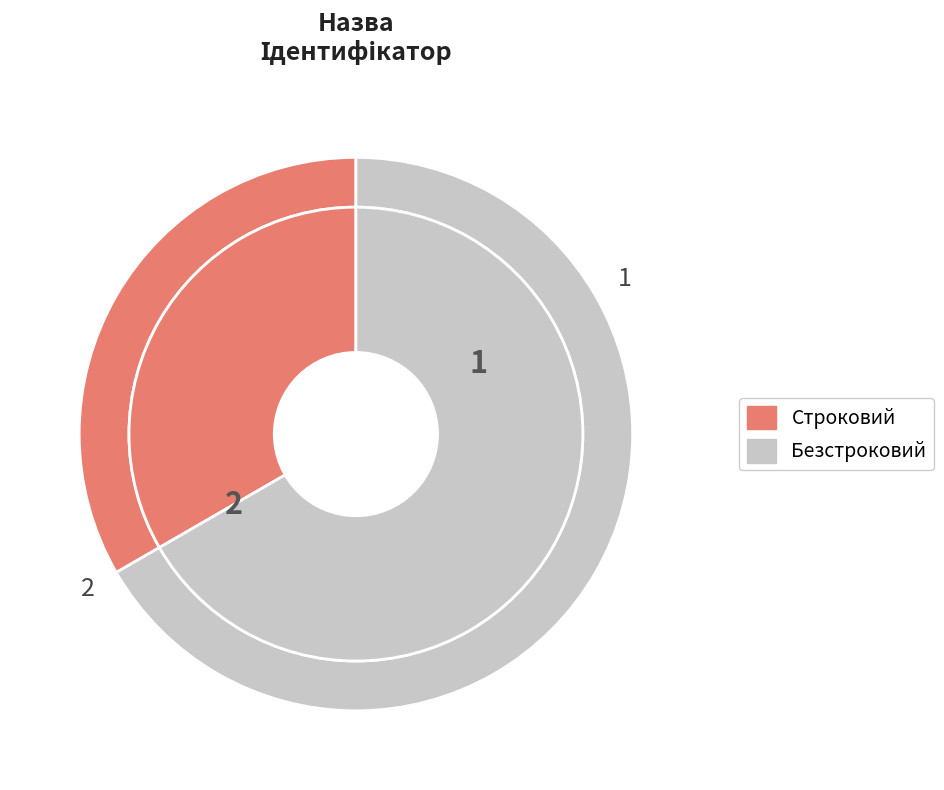

Which has a higher value, Безстроковий or Строковий?

Безстроковий